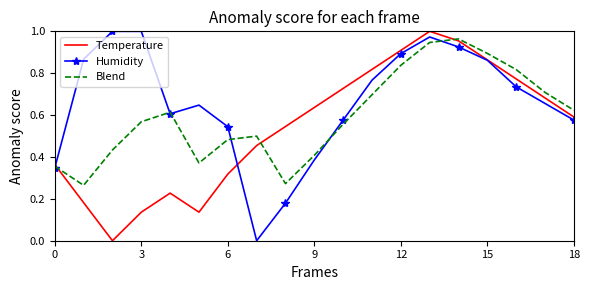

List the series in order of their overall mean, lowest first.

Temperature, Blend, Humidity